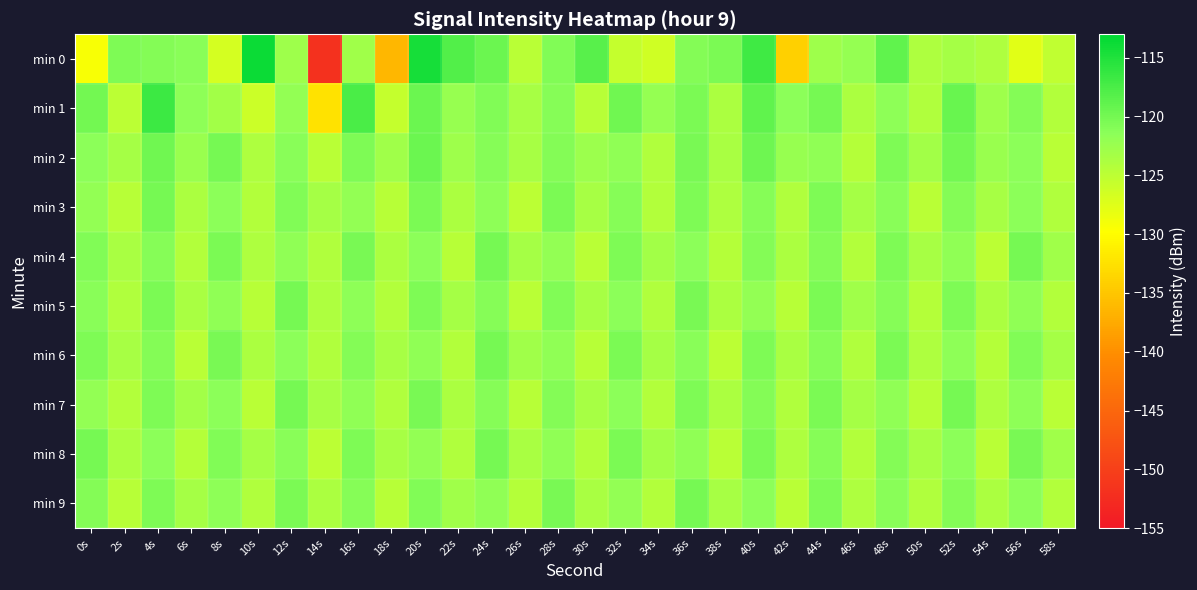

At which category is the sum across all series the highest?

20s